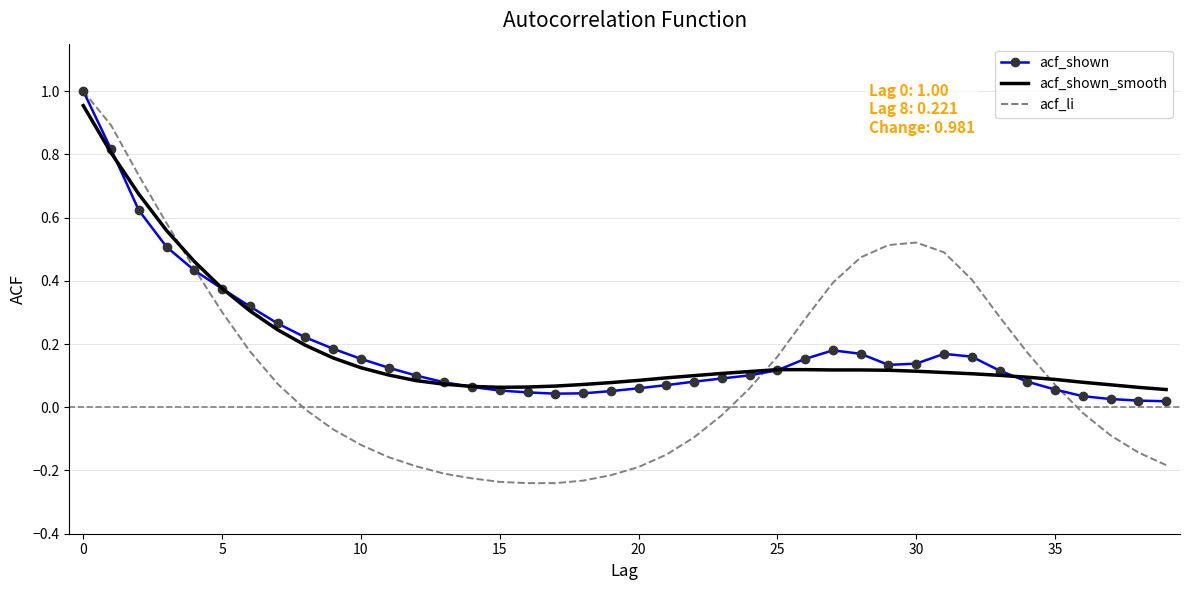

What are all the series names shown in the legend?

acf_shown, acf_shown_smooth, acf_li